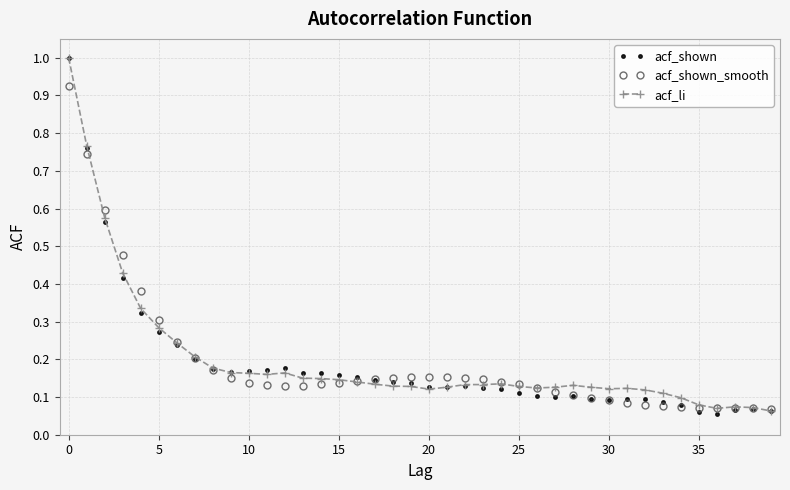

At how many categories does at least one series exceed 0?

40